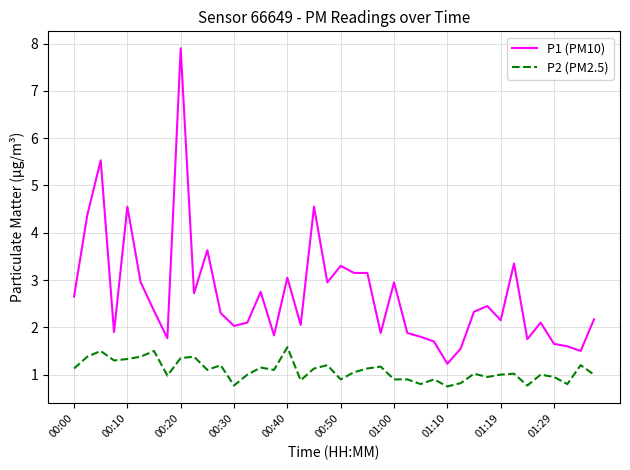

What is the difference between the maximum and minimum values in the P1 (PM10) series?

6.7